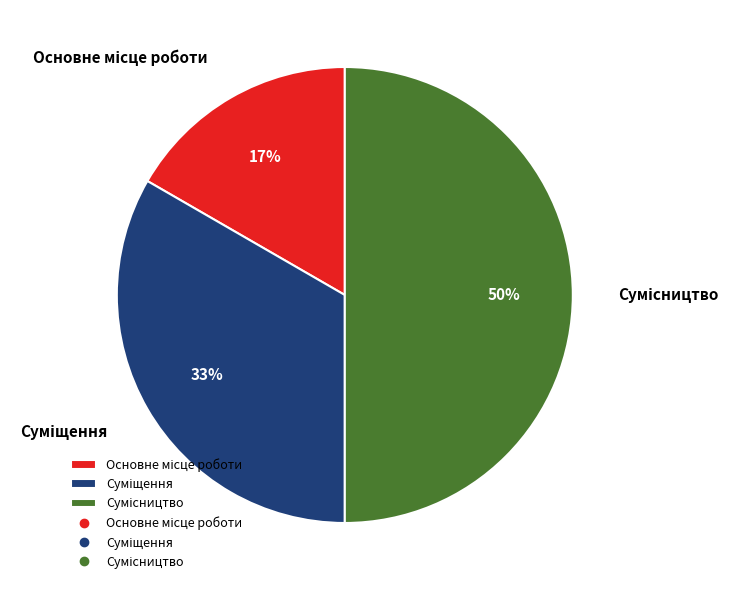

To the nearest percent, what is the difference between the largest and smallest slice percentages?

33%